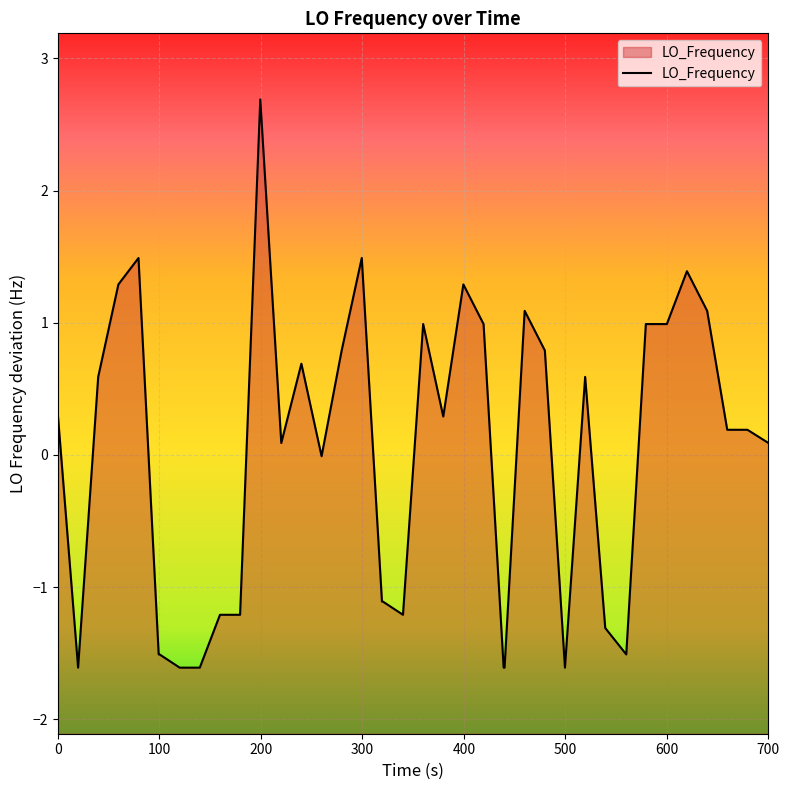

What is the difference between the maximum and minimum values?

4.3